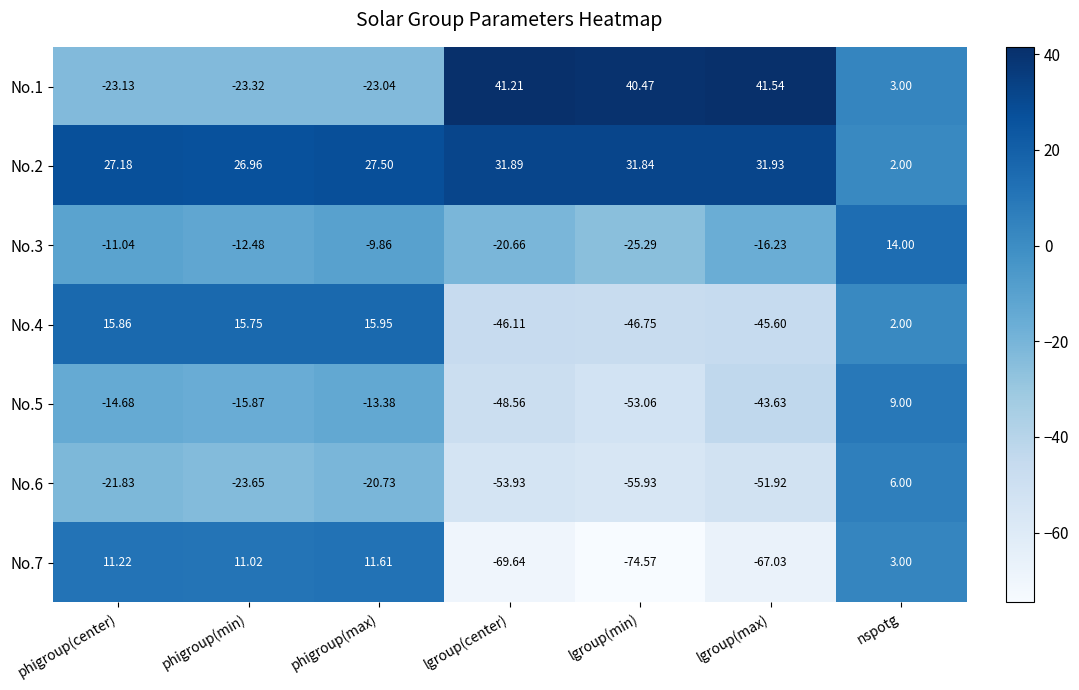

Rank the series by their maximum value, from highest to lowest.

No.1, No.2, No.4, No.3, No.7, No.5, No.6